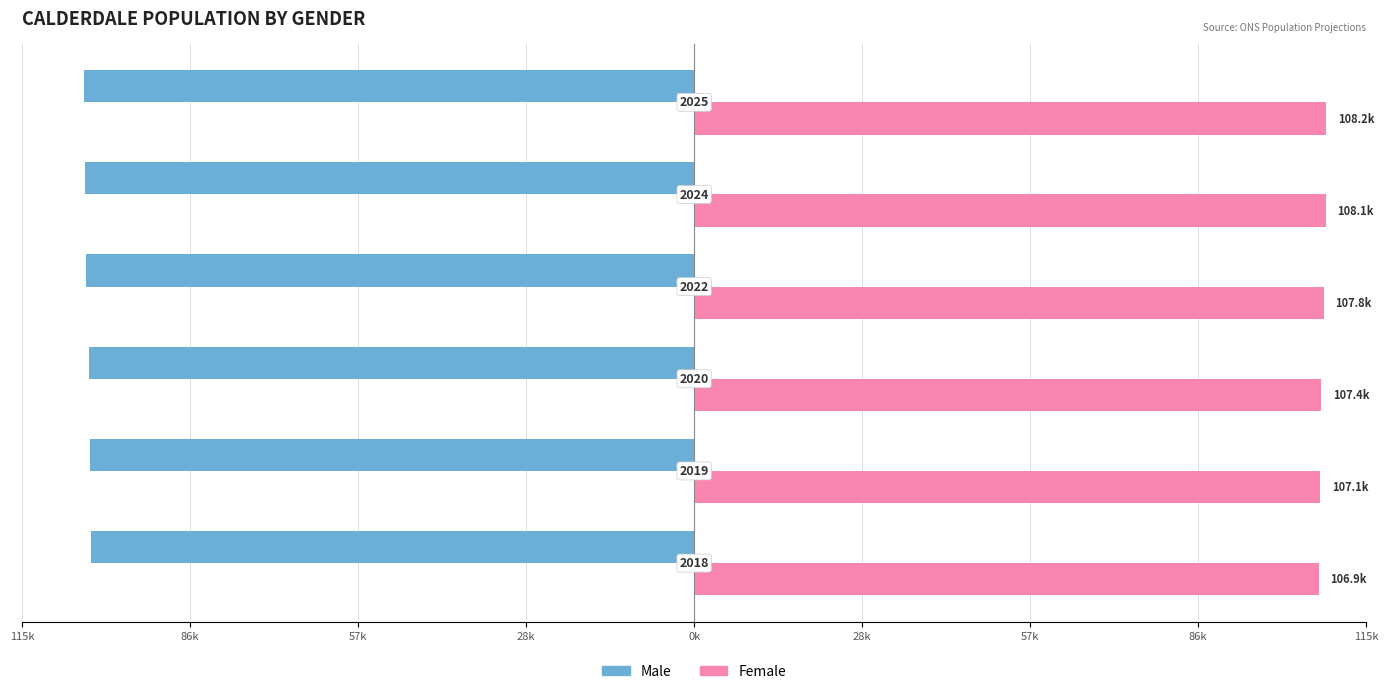

What are all the series names shown in the legend?

Male, Female